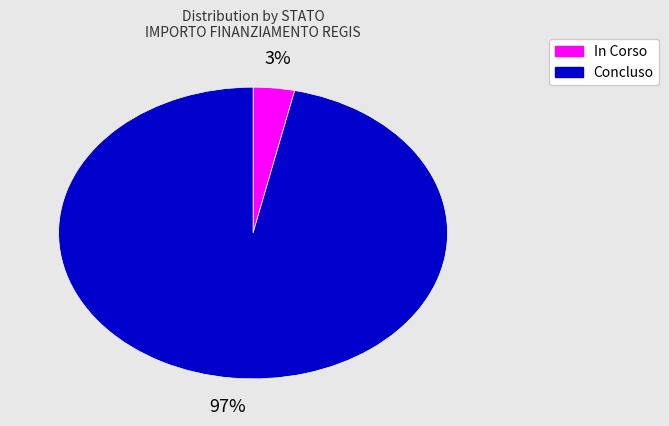

How many segments does this pie chart have?

2